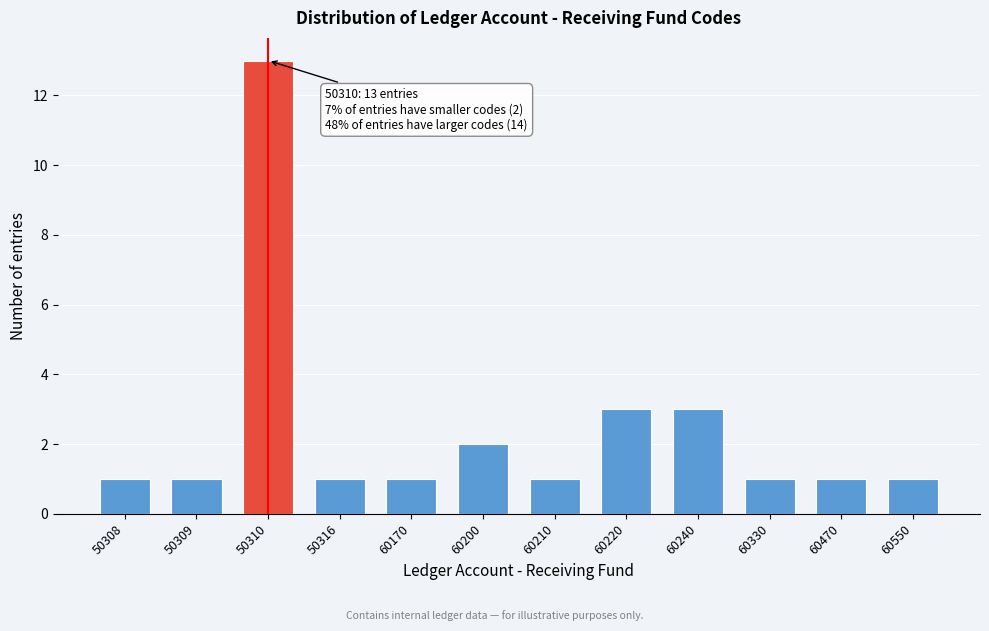

Reading right to left, extract all data points from this chart.

60550=1	60470=1	60330=1	60240=3	60220=3	60210=1	60200=2	60170=1	50316=1	50310=13	50309=1	50308=1